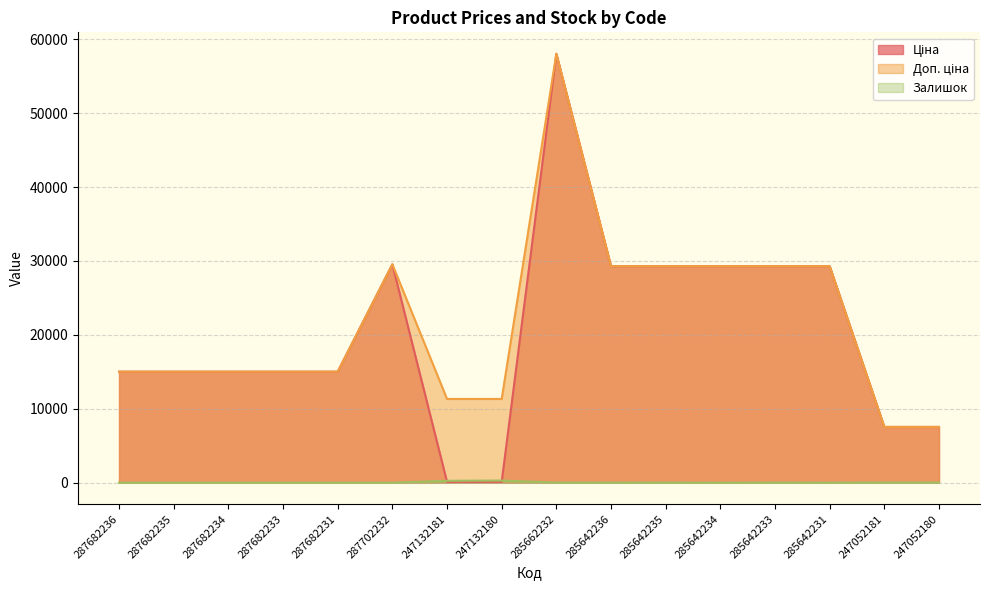

What is the label of the 11th point from the left?

285642235